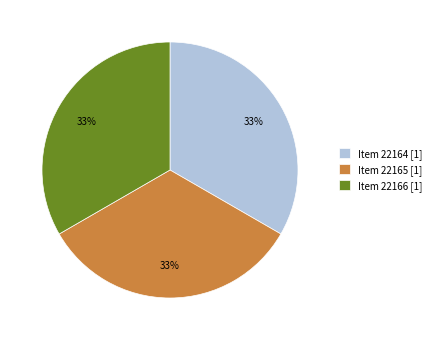

Do Item 22165 [1] and Item 22164 [1] together represent more than half of the pie?

Yes